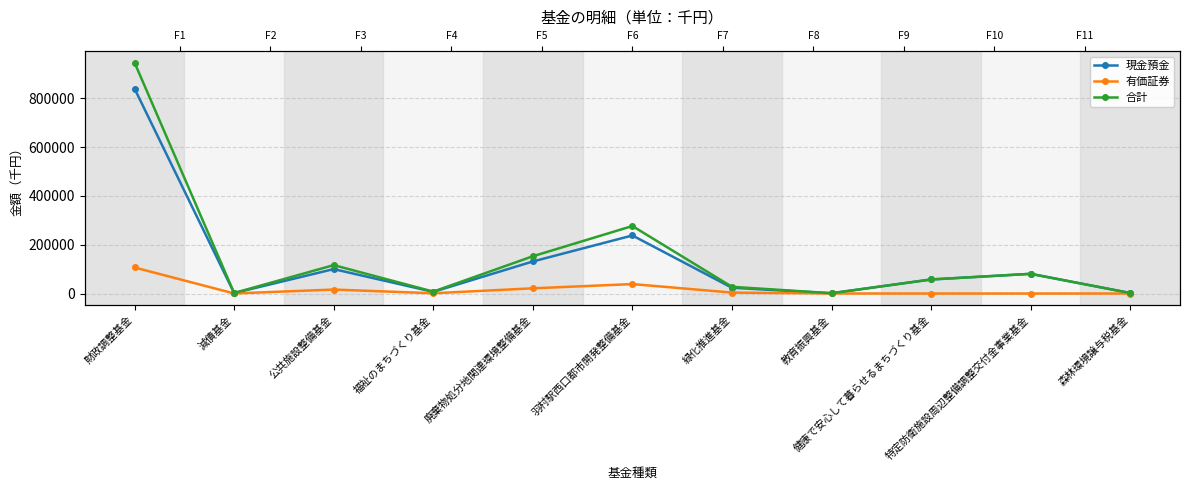

At which category does 現金預金 reach its first local peak?

公共施設整備基金